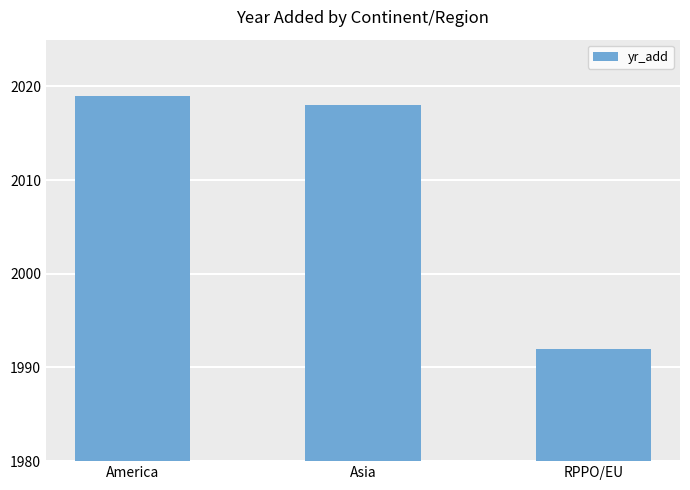

What is the change in value from America to Asia?

-1